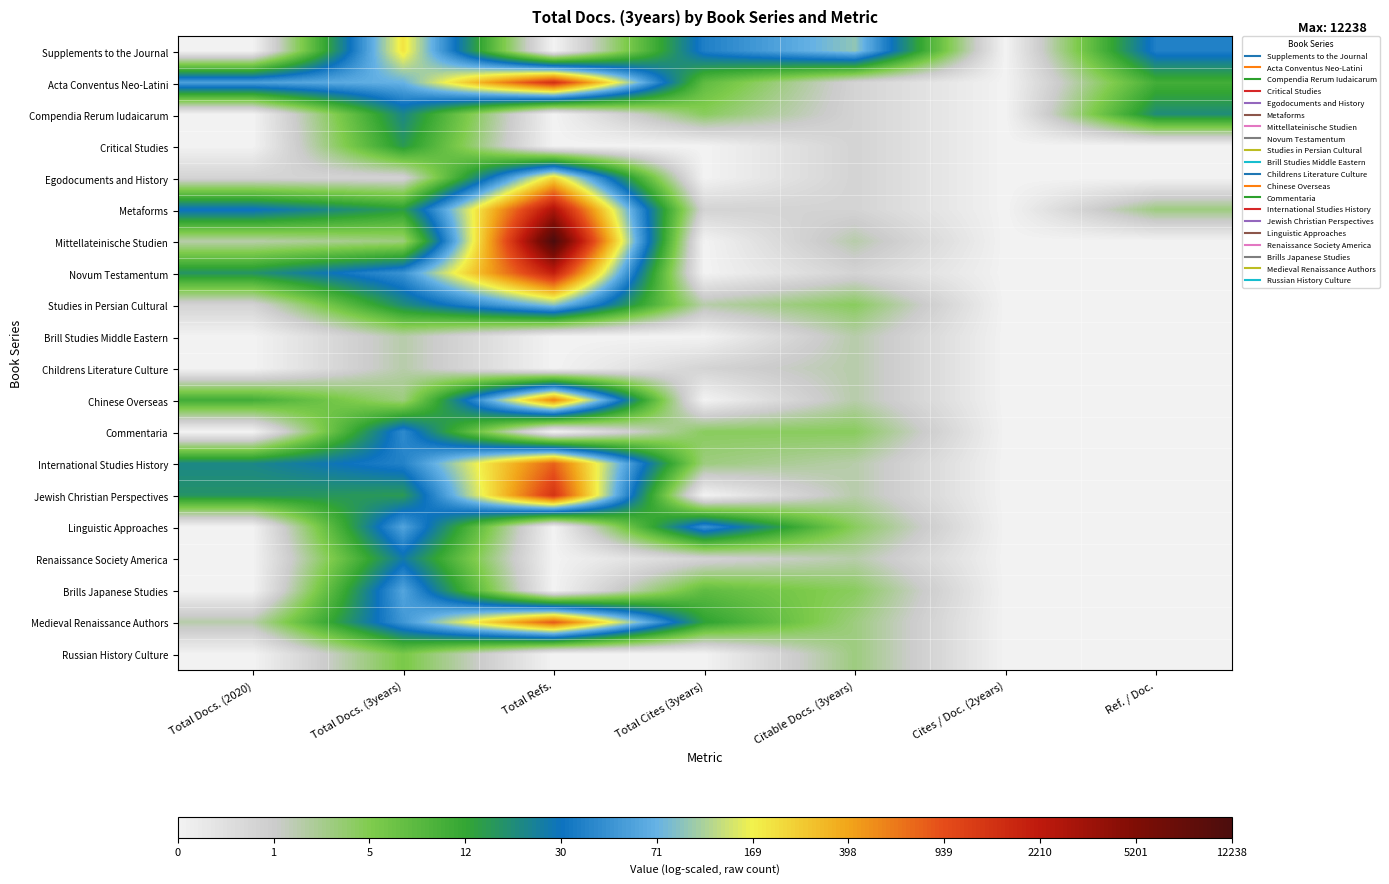

At how many categories does at least one series exceed 3?

6